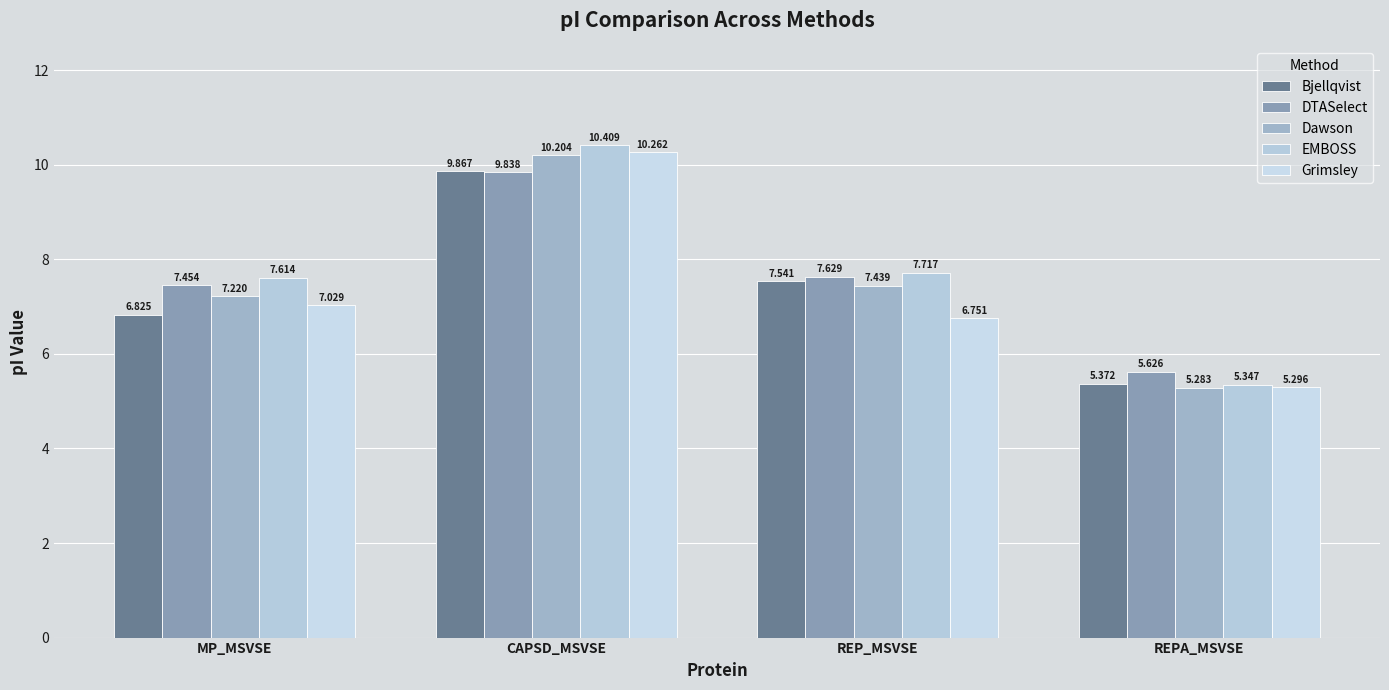

True or false: Dawson has a value of 18.1 at CAPSD_MSVSE.

False